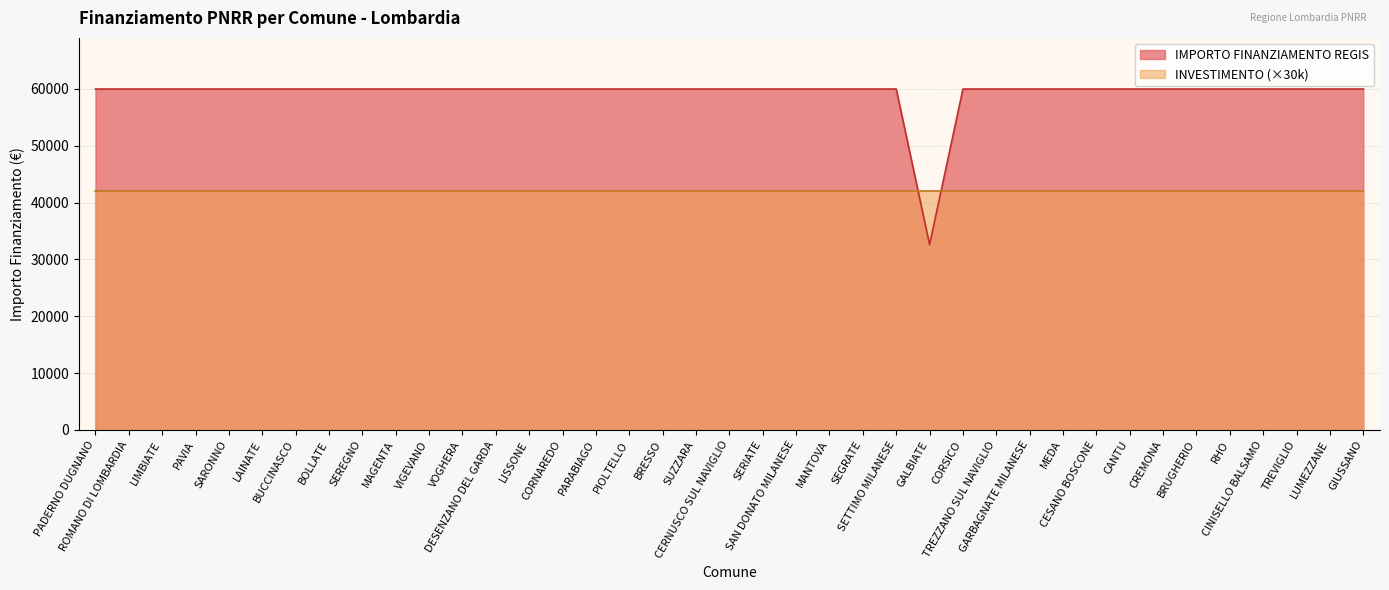

What is the difference between the maximum and minimum values?

27377